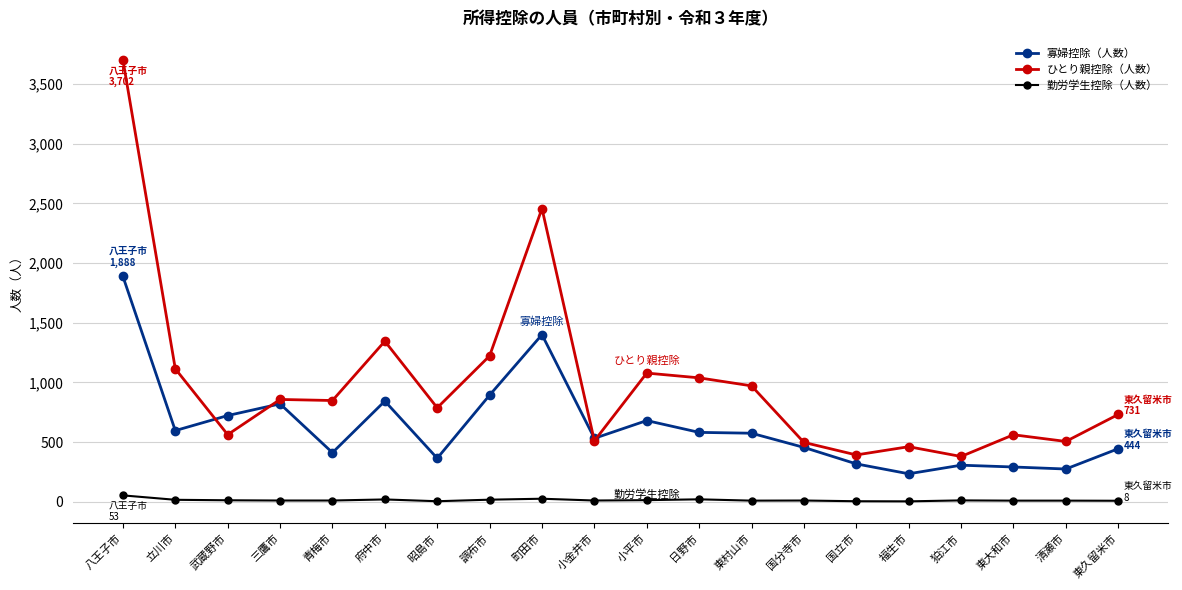

The value of ひとり親控除（人数） at 府中市 is 1795. True or false?

False